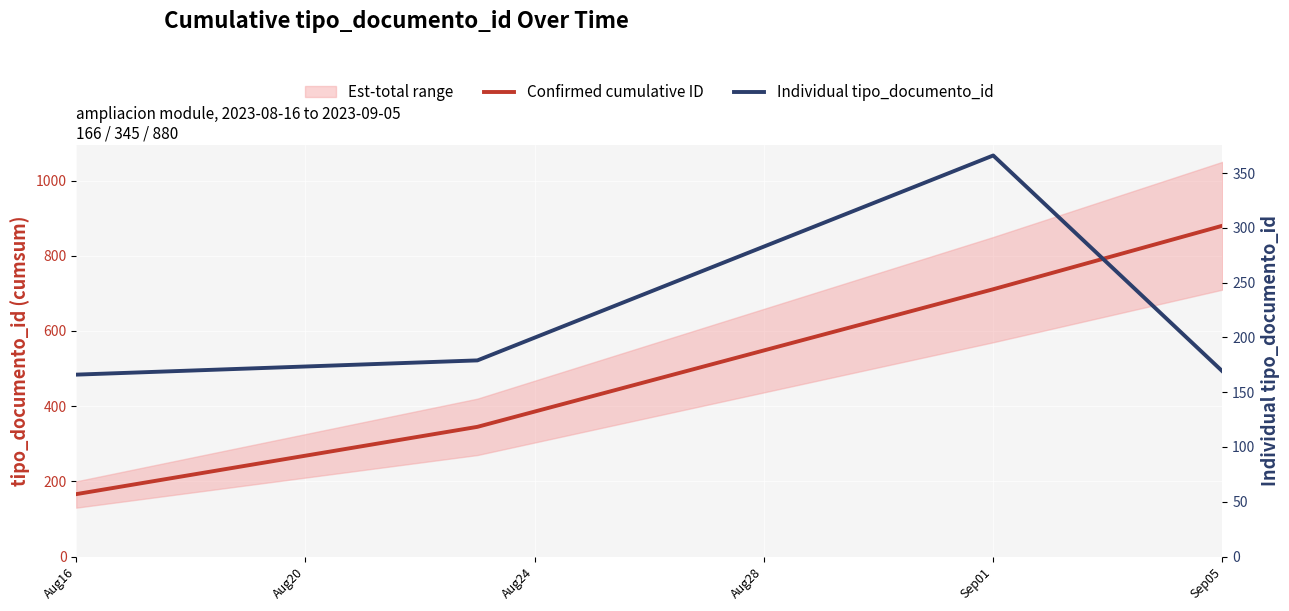

How many interior local peaks does the Individual tipo_documento_id series have?

1